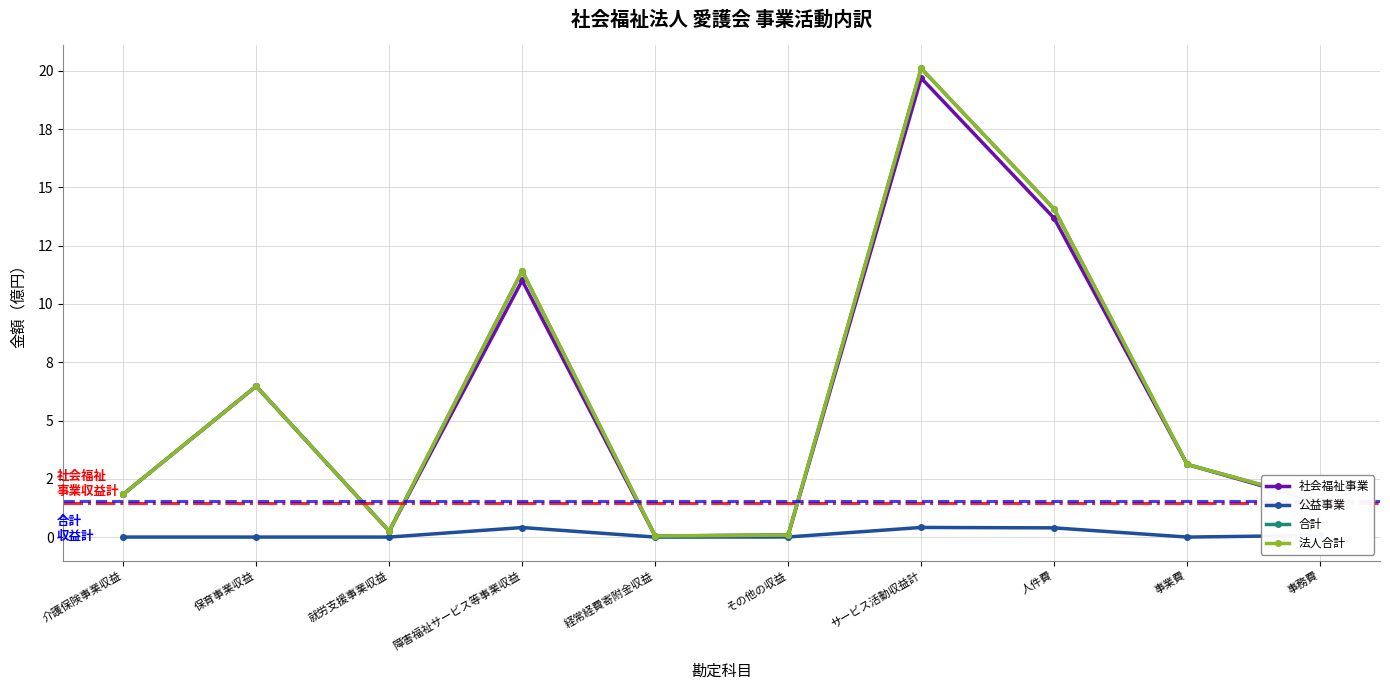

Does the chart display data point markers on the line(s)?

Yes